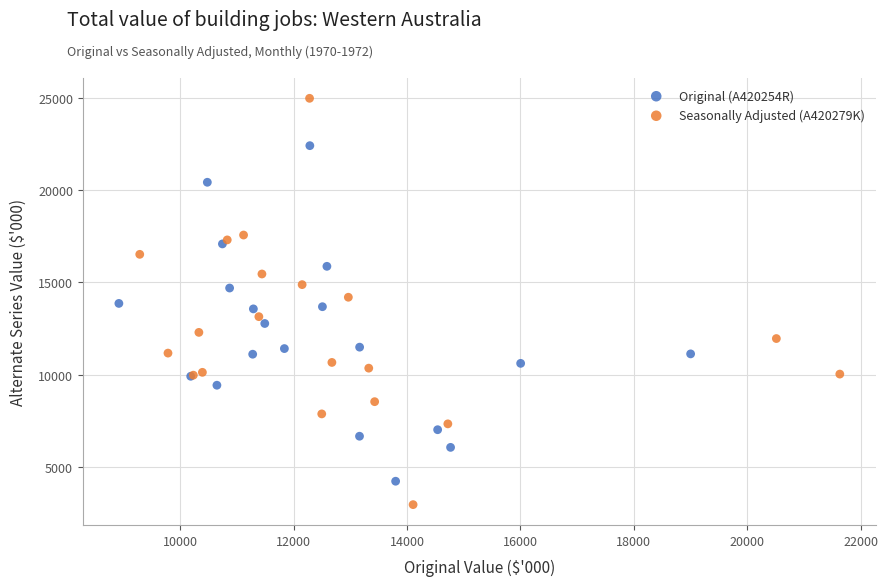

Which series contains the lowest Y value?

Seasonally Adjusted (A420279K)